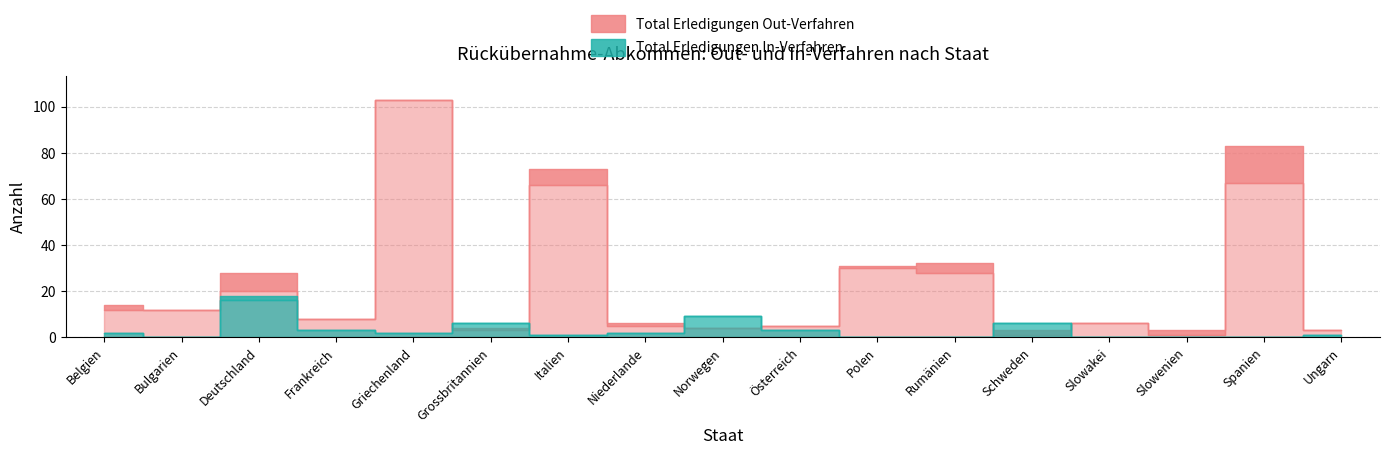

Which label corresponds to the largest value in the chart?

Griechenland